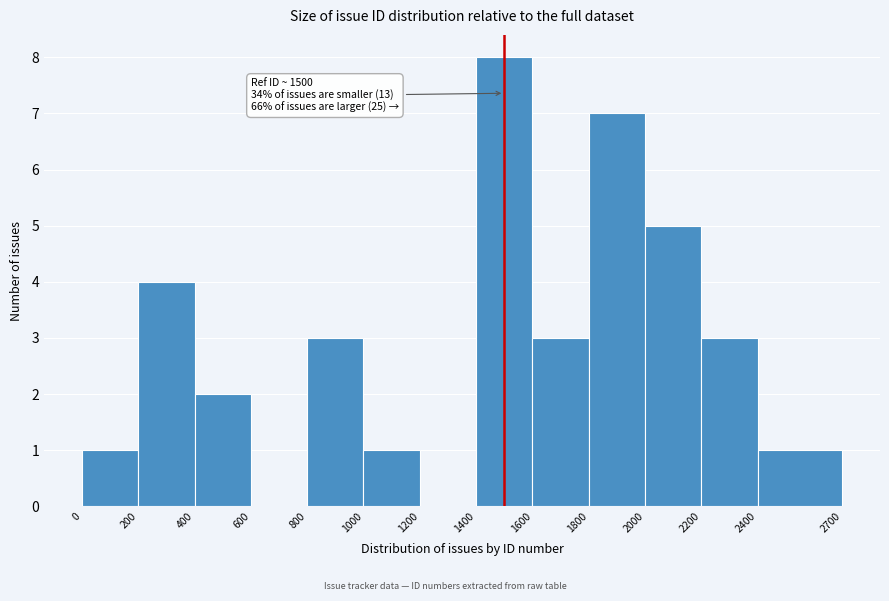

Which range on the x-axis has the tallest bar?

1400 to 1600